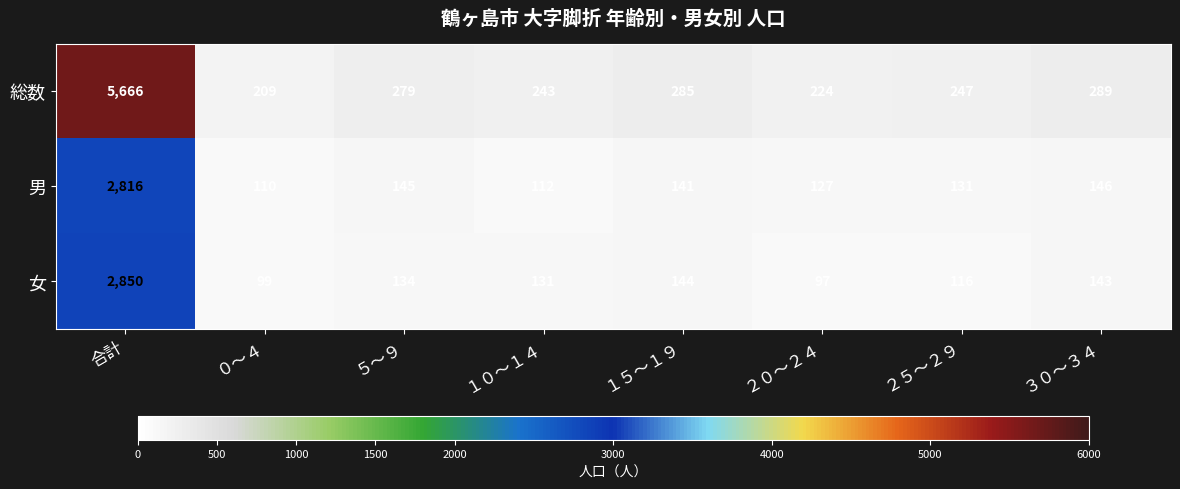

What is the difference between the 男 values at ２５～２９ and １５～１９?

10